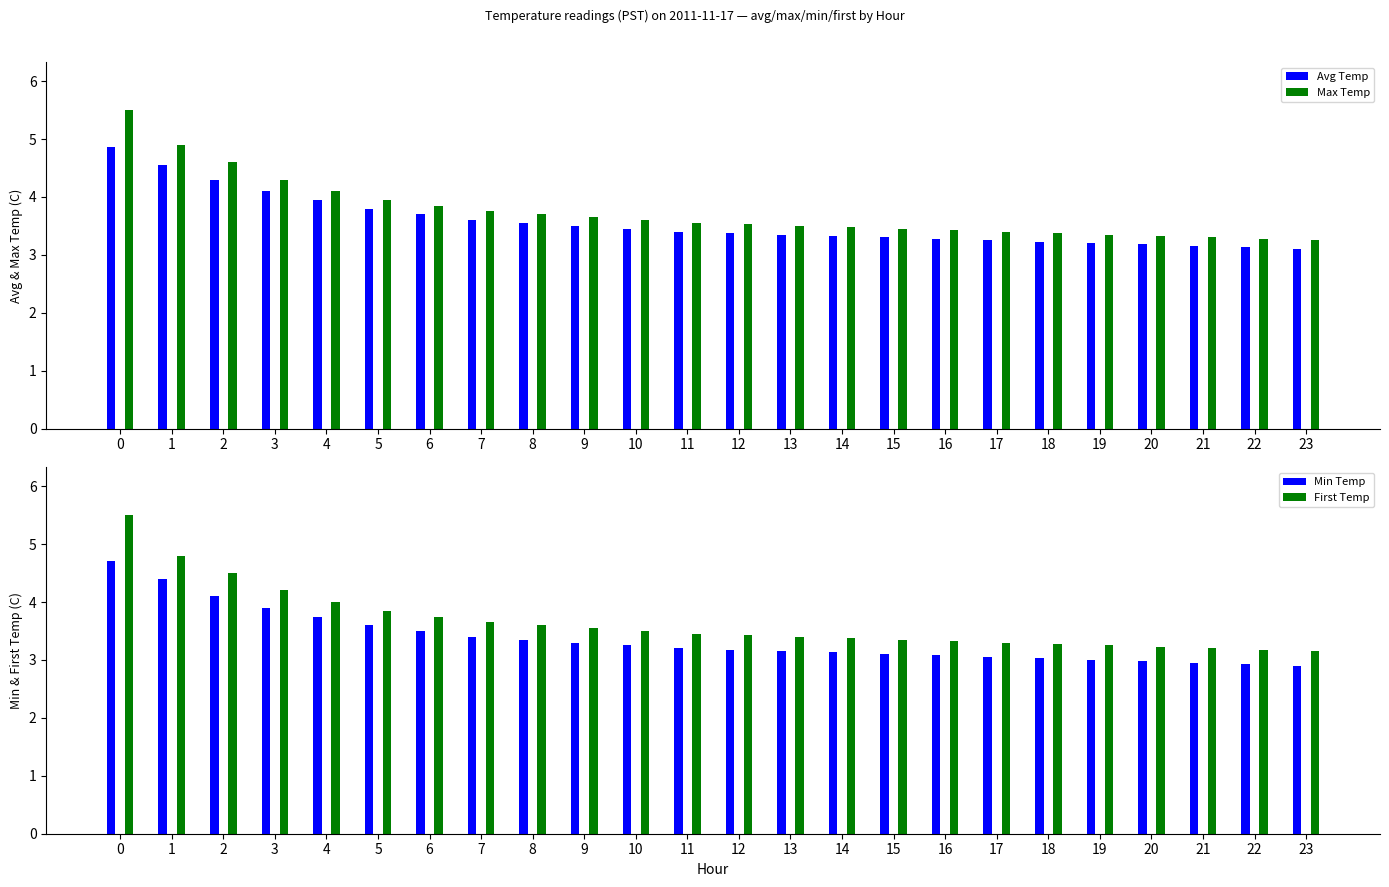

At 12, list the series in order from largest to smallest.

Max Temp, First Temp, Avg Temp, Min Temp